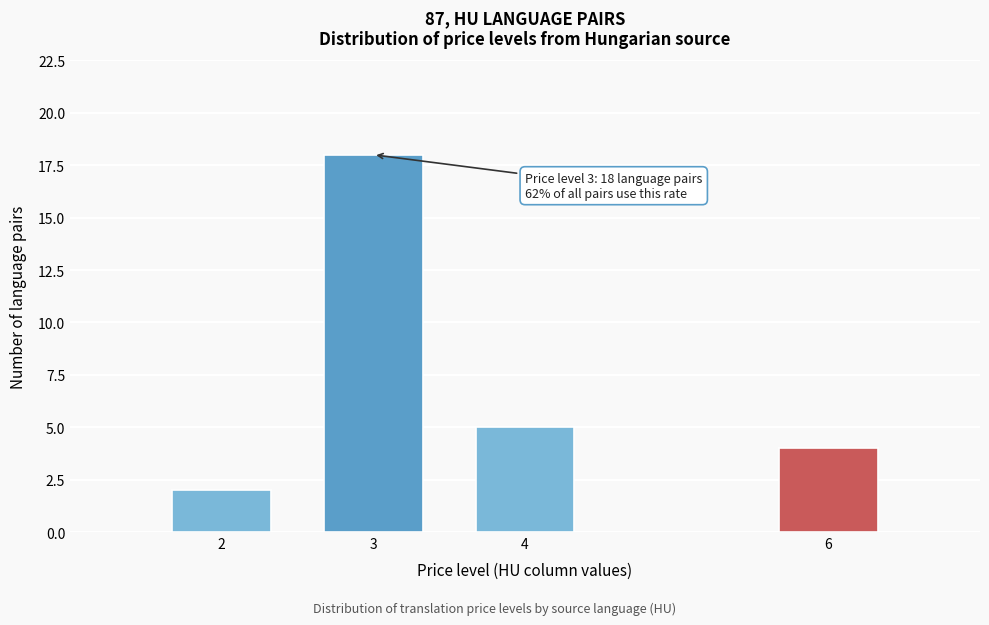

Reading left to right, extract all data points from this chart.

2=2	3=18	4=5	6=4